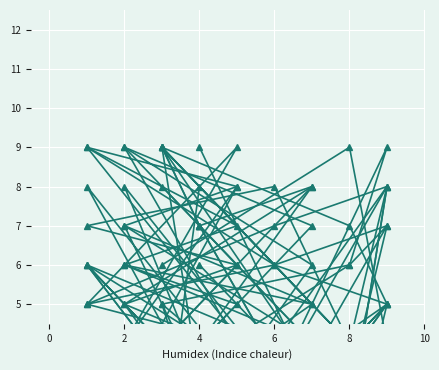

Which series ends up on top after the final intersection of col_5 and col_8?

col_5